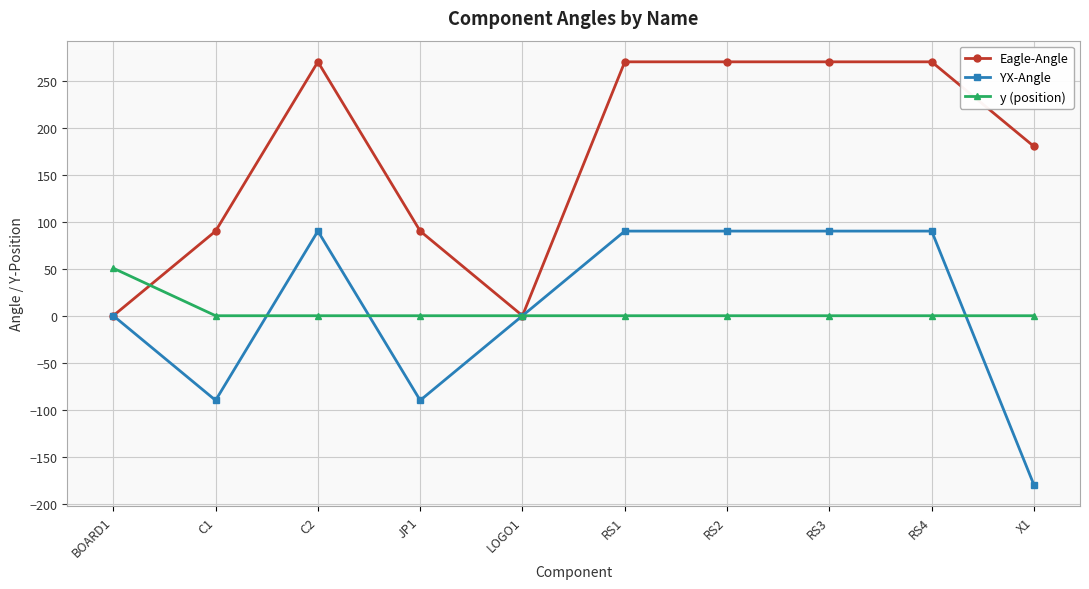

True or false: YX-Angle has a value of 90.0 at RS2.

True